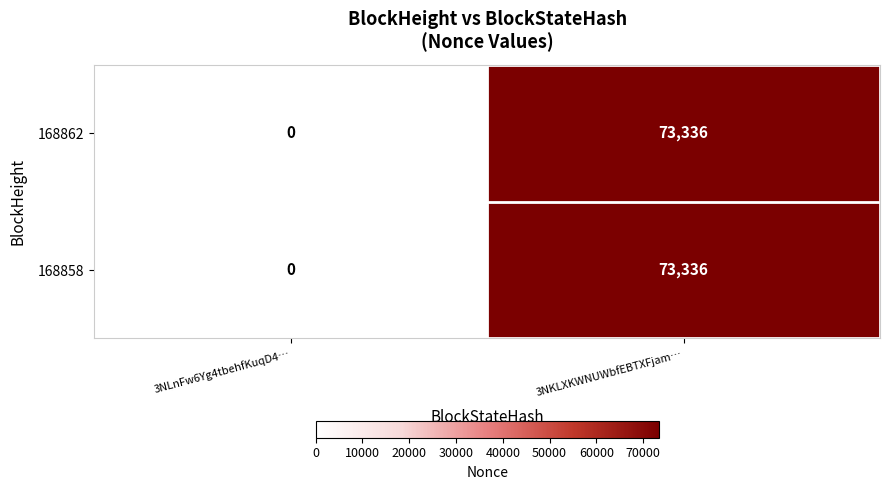

Reading left to right, transcribe all the data shown in this chart.

168862: 0	73336
168858: 0	73336